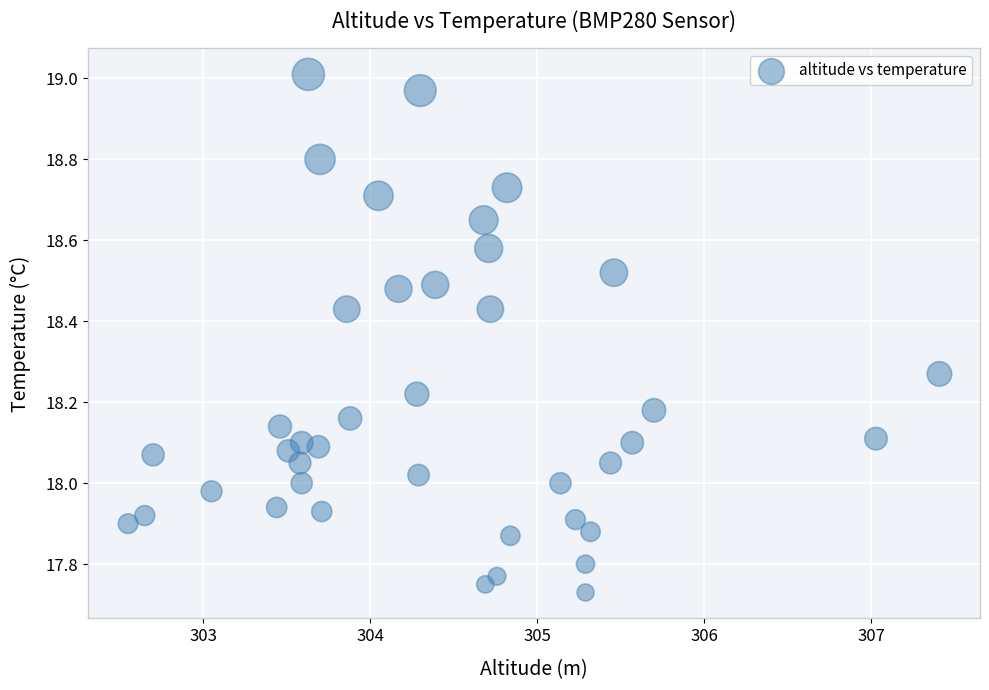

What is the range of Y values (max minus min)?

1.3